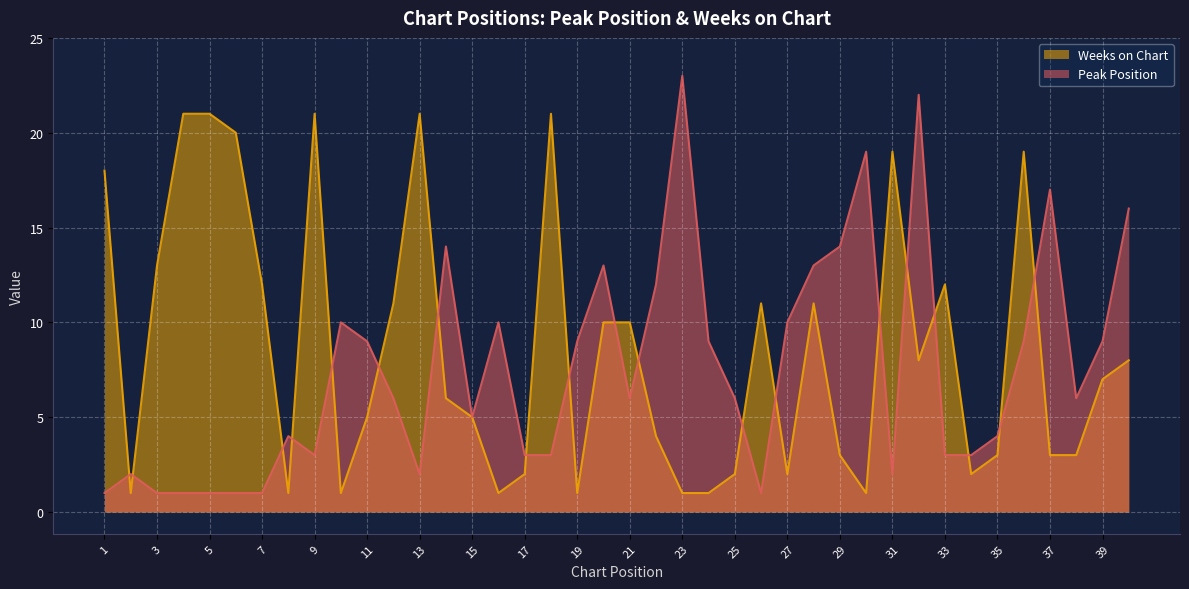

At 24, list the series in order from largest to smallest.

Peak Position, Weeks on Chart